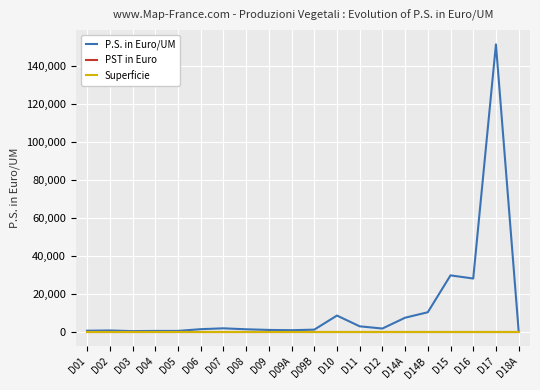

True or false: P.S. in Euro/UM has a value of 1326 at D06.

True